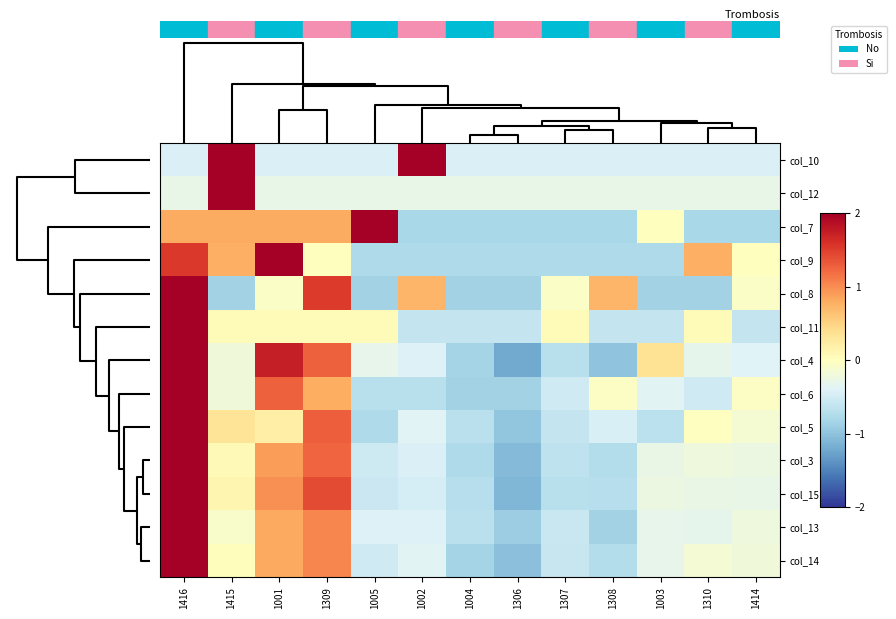

Reading left to right, extract all data points from this chart.

col_10: 1416=-0.4	1415=2.3	1001=-0.4	1309=-0.4	1005=-0.4	1002=2.3	1004=-0.4	1306=-0.4	1307=-0.4	1308=-0.4	1003=-0.4	1310=-0.4	1414=-0.4
col_12: 1416=-0.3	1415=3.5	1001=-0.3	1309=-0.3	1005=-0.3	1002=-0.3	1004=-0.3	1306=-0.3	1307=-0.3	1308=-0.3	1003=-0.3	1310=-0.3	1414=-0.3
col_7: 1416=0.8	1415=0.8	1001=0.8	1309=0.8	1005=2.4	1002=-0.8	1004=-0.8	1306=-0.8	1307=-0.8	1308=-0.8	1003=0.0	1310=-0.8	1414=-0.8
col_9: 1416=1.5	1415=0.8	1001=2.3	1309=0.0	1005=-0.8	1002=-0.8	1004=-0.8	1306=-0.8	1307=-0.8	1308=-0.8	1003=-0.8	1310=0.8	1414=0.0
col_8: 1416=2.3	1415=-0.8	1001=-0.1	1309=1.5	1005=-0.8	1002=0.7	1004=-0.8	1306=-0.8	1307=-0.1	1308=0.7	1003=-0.8	1310=-0.8	1414=-0.1
col_11: 1416=3.3	1415=0.0	1001=0.0	1309=0.0	1005=0.0	1002=-0.6	1004=-0.6	1306=-0.6	1307=0.0	1308=-0.6	1003=-0.6	1310=0.0	1414=-0.6
col_4: 1416=2.0	1415=-0.2	1001=1.7	1309=1.3	1005=-0.3	1002=-0.4	1004=-0.8	1306=-1.2	1307=-0.7	1308=-1.0	1003=0.3	1310=-0.3	1414=-0.4
col_6: 1416=2.8	1415=-0.2	1001=1.3	1309=0.8	1005=-0.7	1002=-0.7	1004=-0.9	1306=-0.9	1307=-0.5	1308=-0.0	1003=-0.4	1310=-0.5	1414=-0.0
col_5: 1416=2.8	1415=0.3	1001=0.2	1309=1.3	1005=-0.8	1002=-0.4	1004=-0.7	1306=-1.0	1307=-0.6	1308=-0.4	1003=-0.7	1310=-0.0	1414=-0.1
col_3: 1416=2.7	1415=0.1	1001=0.9	1309=1.2	1005=-0.5	1002=-0.4	1004=-0.8	1306=-1.1	1307=-0.6	1308=-0.7	1003=-0.3	1310=-0.2	1414=-0.2
col_15: 1416=2.6	1415=0.1	1001=1.0	1309=1.4	1005=-0.6	1002=-0.5	1004=-0.7	1306=-1.1	1307=-0.7	1308=-0.7	1003=-0.2	1310=-0.3	1414=-0.3
col_13: 1416=2.9	1415=-0.1	1001=0.8	1309=1.0	1005=-0.4	1002=-0.4	1004=-0.7	1306=-0.9	1307=-0.6	1308=-0.8	1003=-0.3	1310=-0.3	1414=-0.2
col_14: 1416=2.8	1415=0.0	1001=0.8	1309=1.0	1005=-0.5	1002=-0.4	1004=-0.8	1306=-1.0	1307=-0.6	1308=-0.7	1003=-0.3	1310=-0.2	1414=-0.2